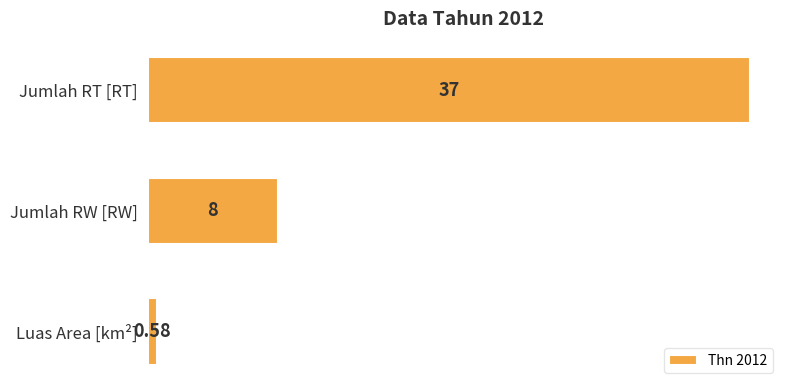

How many bars are there in total?

3